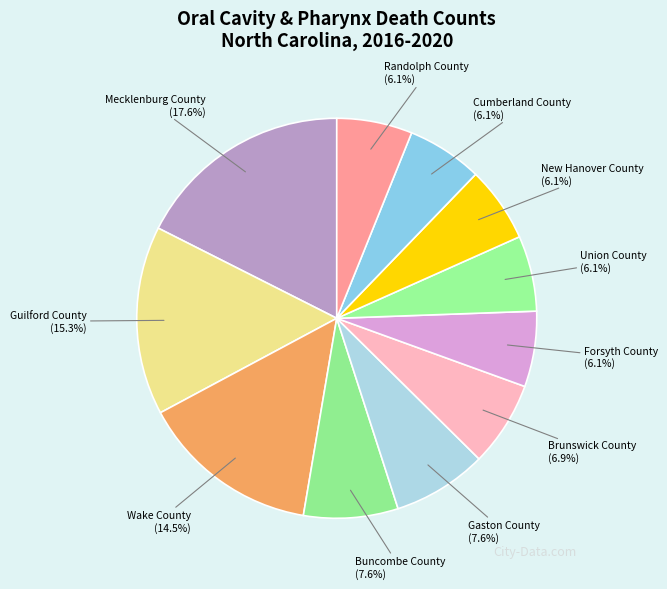

Which slice is the largest?

Mecklenburg County